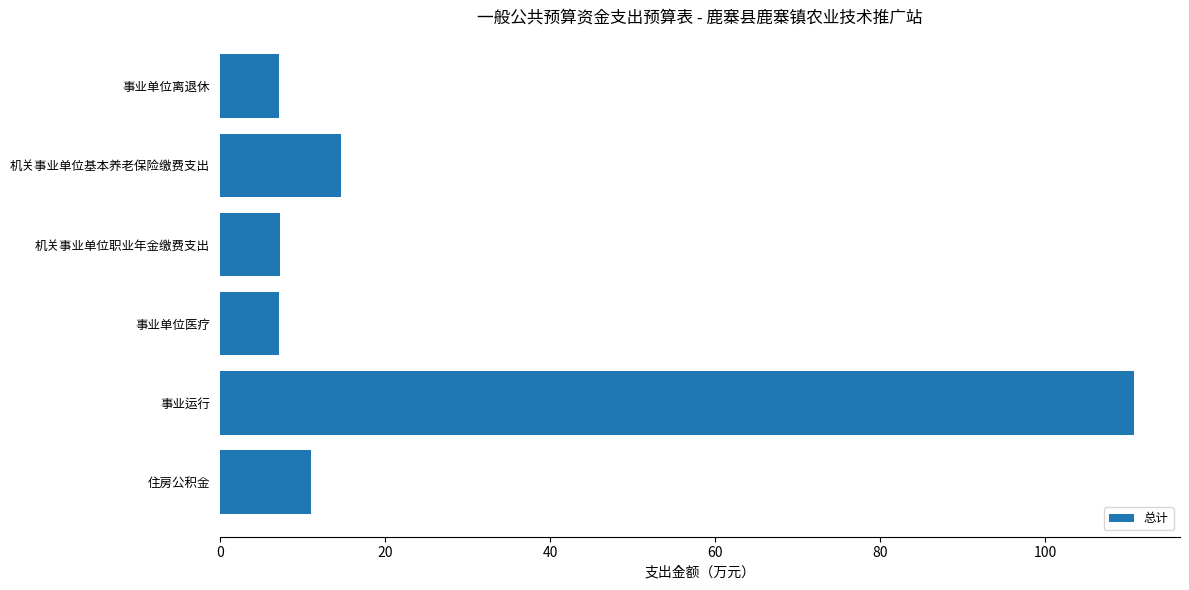

Does the chart contain any negative values?

No